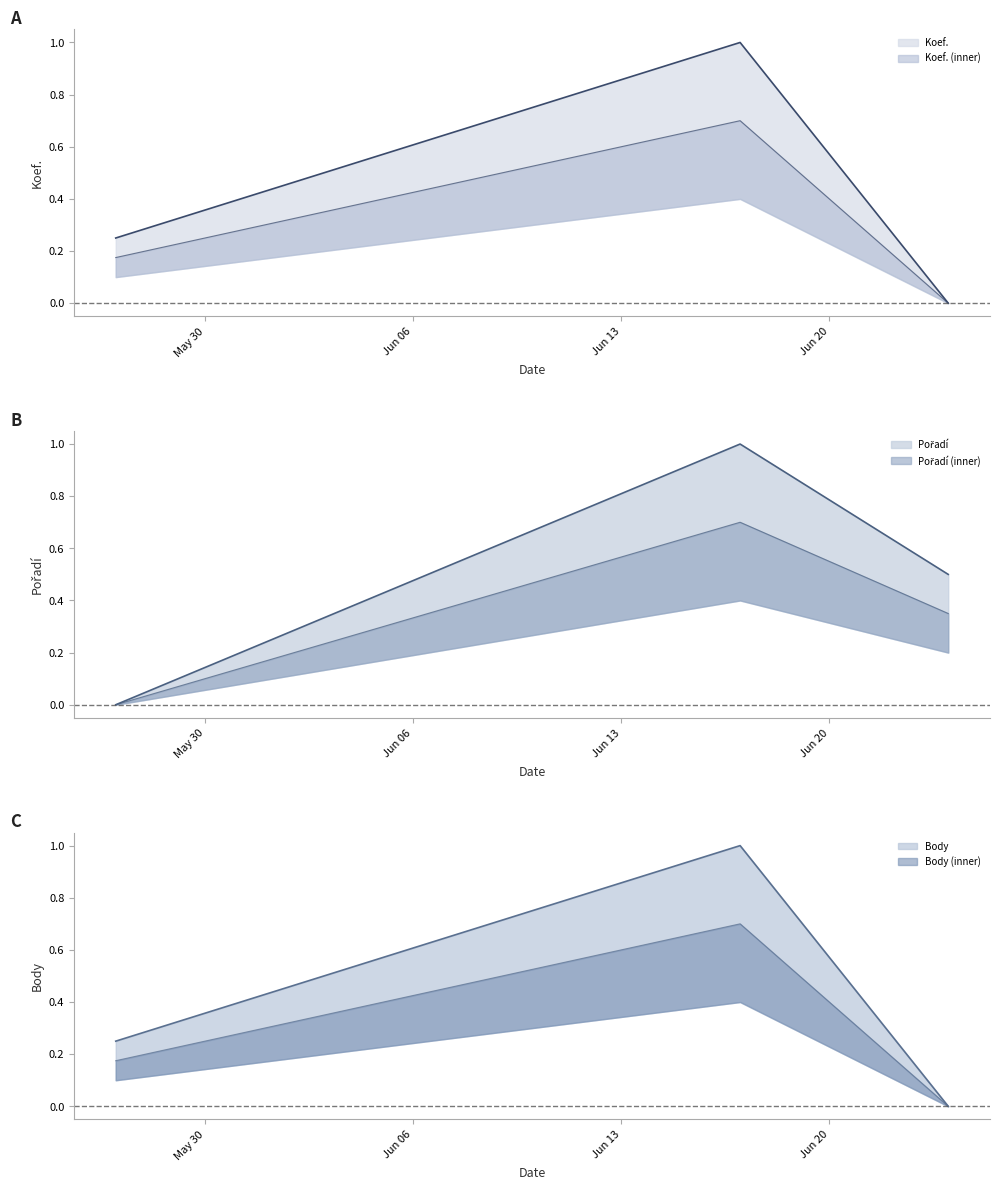

Reading right to left, list all the values displayed in this chart.

Koef.: 0.0	1.0	0.2
Pořadí: 0.5	1.0	0.0
Body: 0.0	1.0	0.2